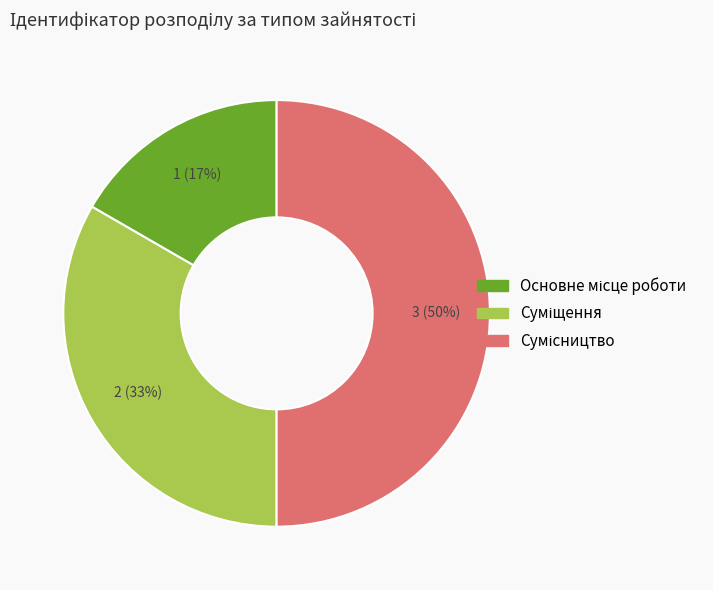

To the nearest percent, what is the average slice percentage?

33%